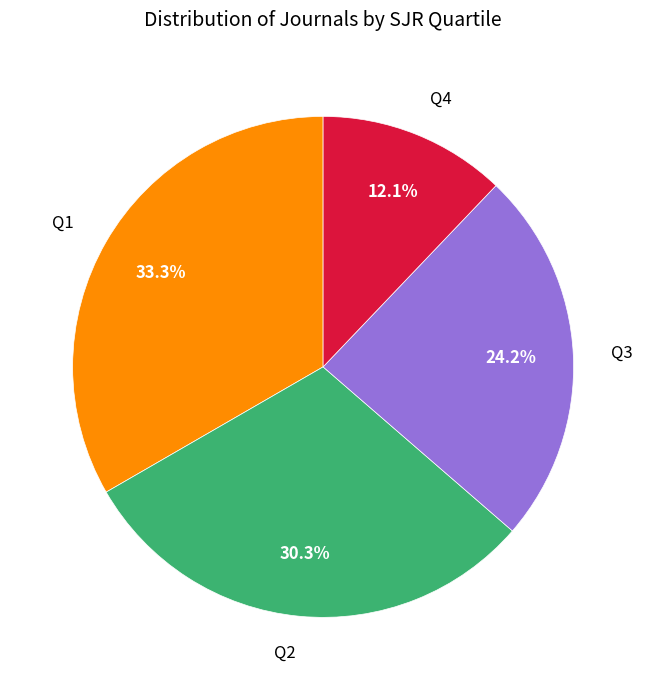

Combined, do Q3 and Q1 account for over 50%?

Yes